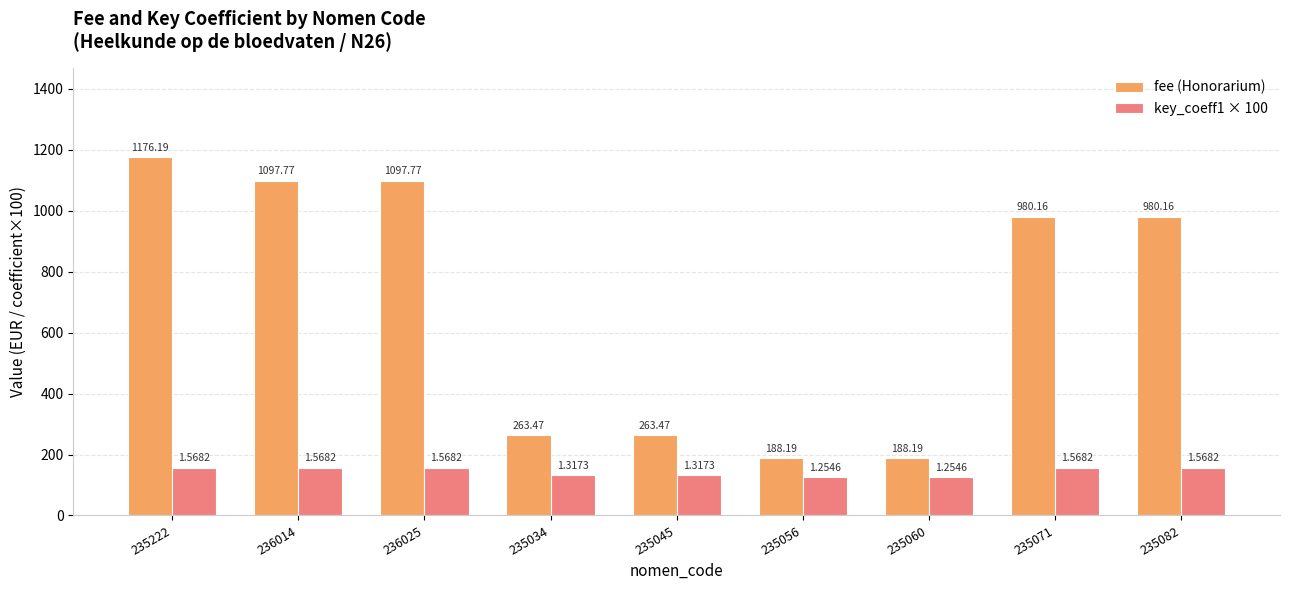

What is the label of the 1st bar from the left?

235222